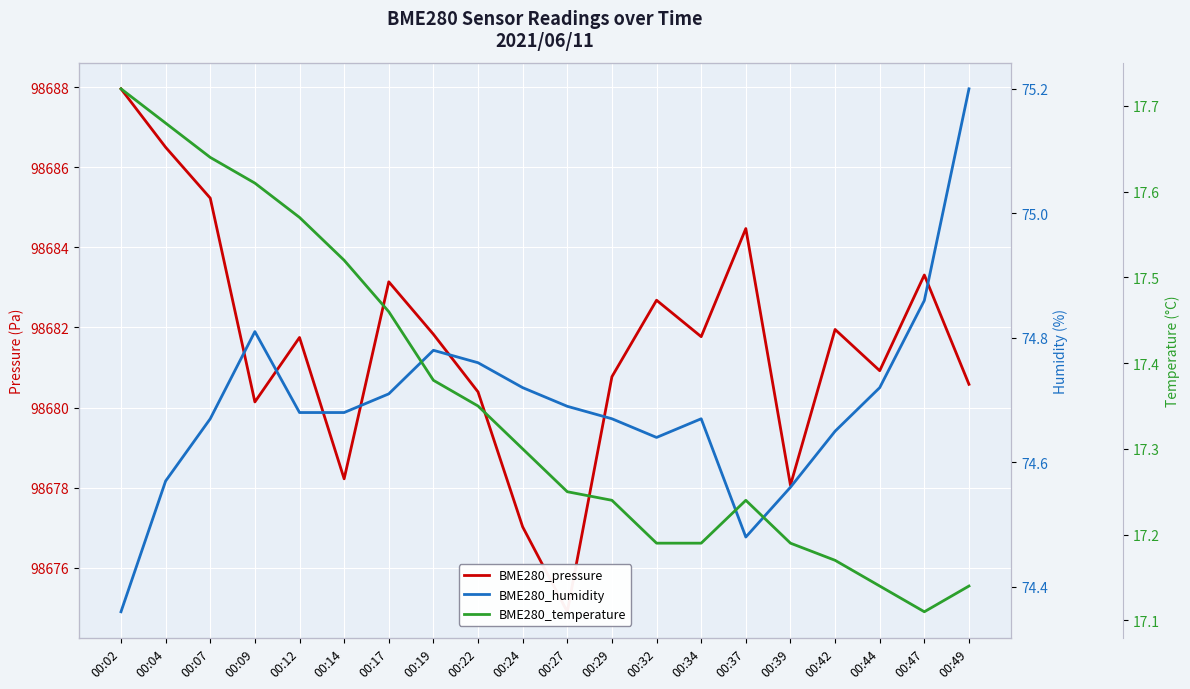

The BME280_pressure series shows 98680.6 at 00:49. True or false?

True